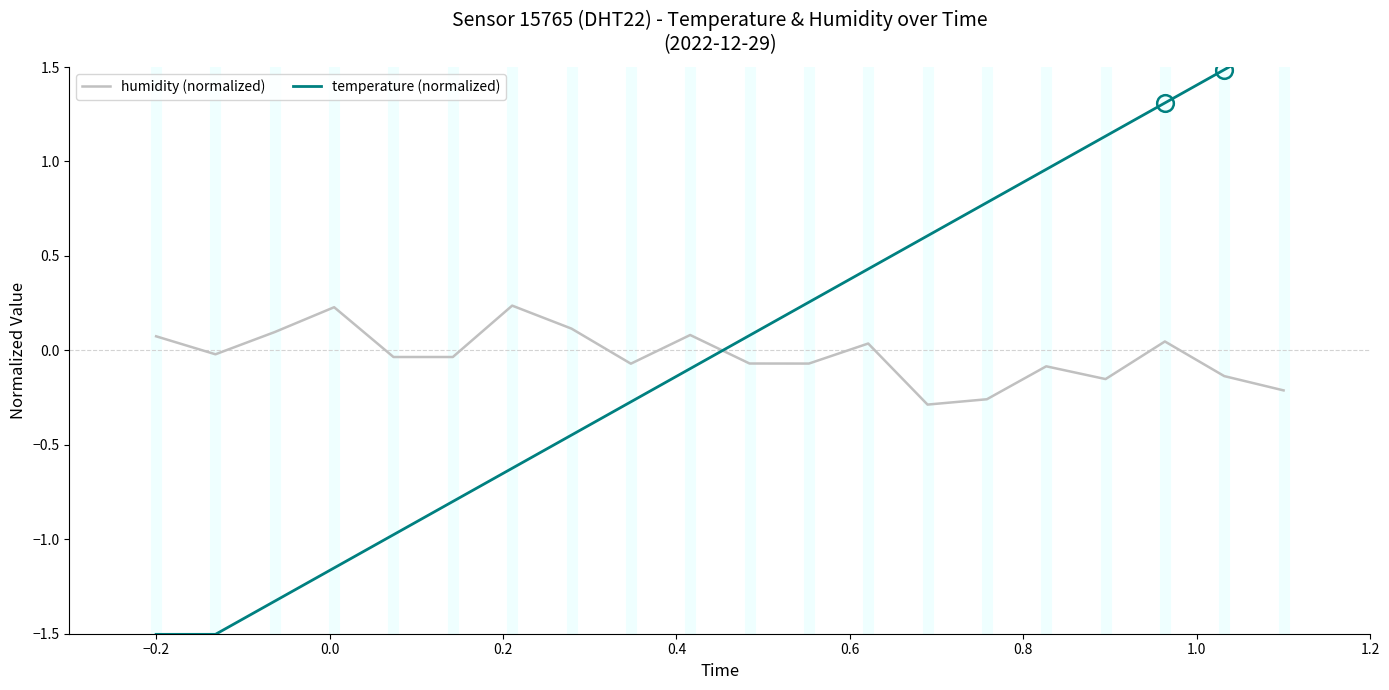

How many data points in humidity (normalized) are less than 0?

12